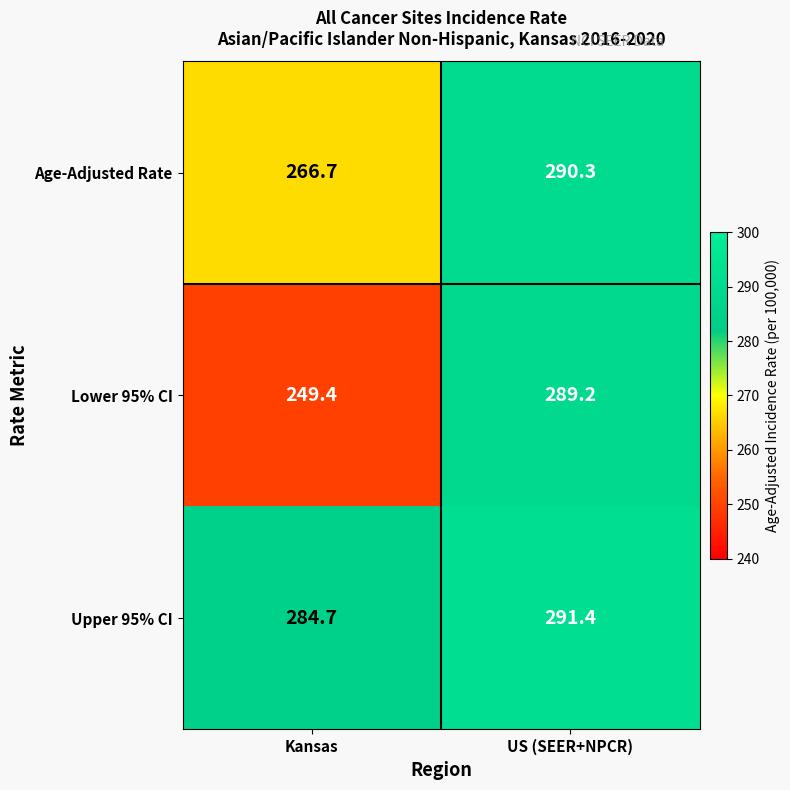

At which label does Age-Adjusted Rate reach its peak?

US (SEER+NPCR)